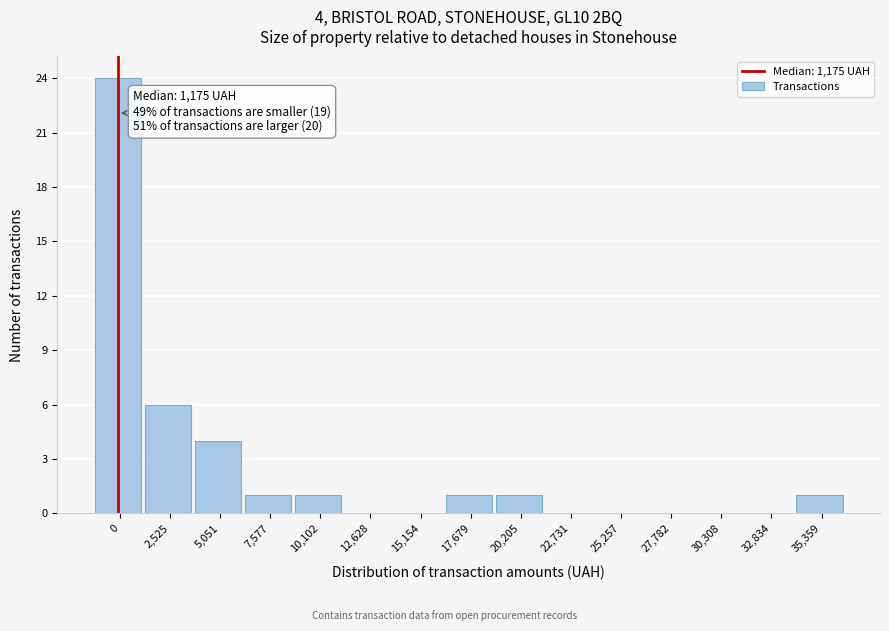

Reading left to right, transcribe all the data shown in this chart.

0=24	2,525=6	5,051=4	7,577=1	10,102=1	12,628=0	15,154=0	17,679=1	20,205=1	22,731=0	25,257=0	27,782=0	30,308=0	32,834=0	35,359=1